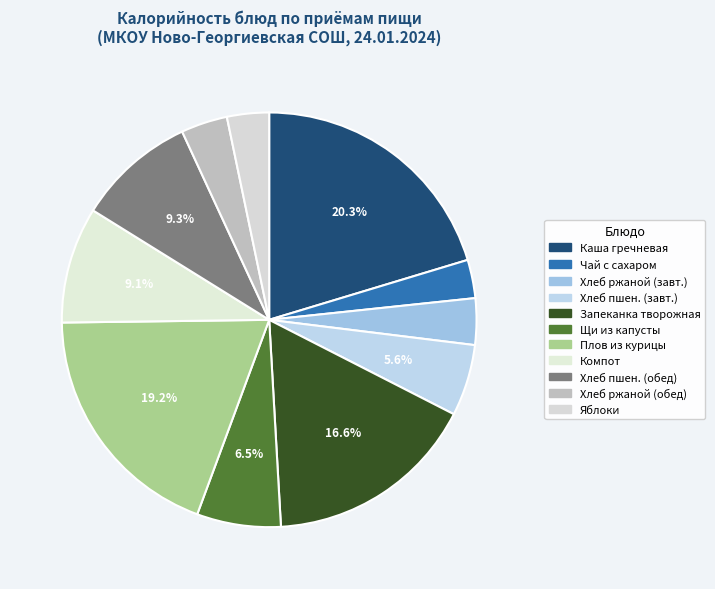

How many slices are in this pie chart?

11